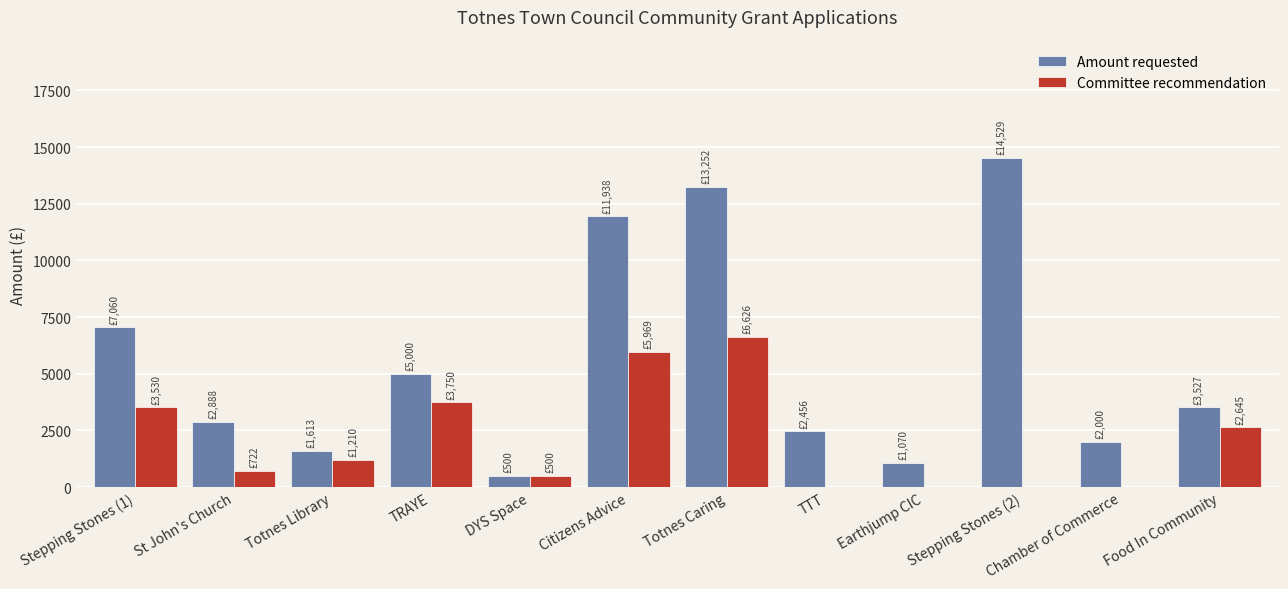

What is the sum of the Amount requested values at Chamber of Commerce and Stepping Stones (1)?

9060.0